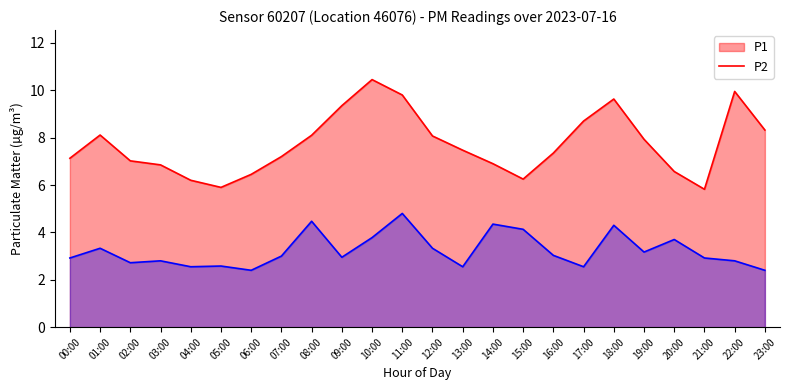

At how many categories does at least one series exceed 6?

22